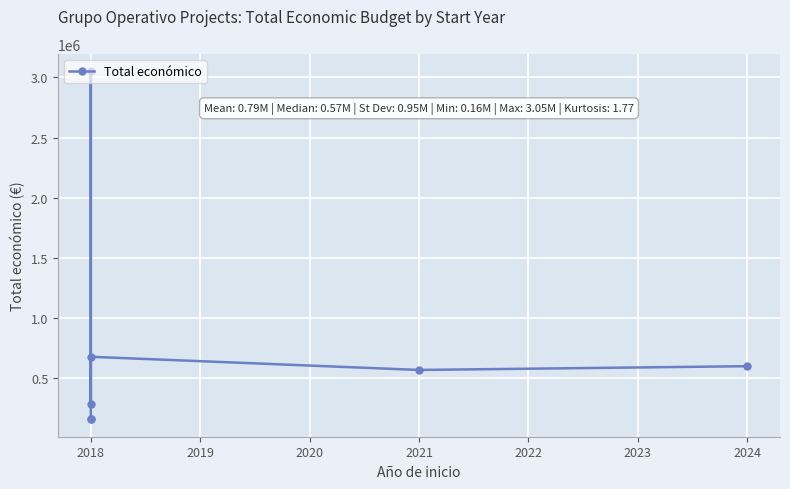

How many points are higher than both their immediate neighbors (excluding endpoints)?

2